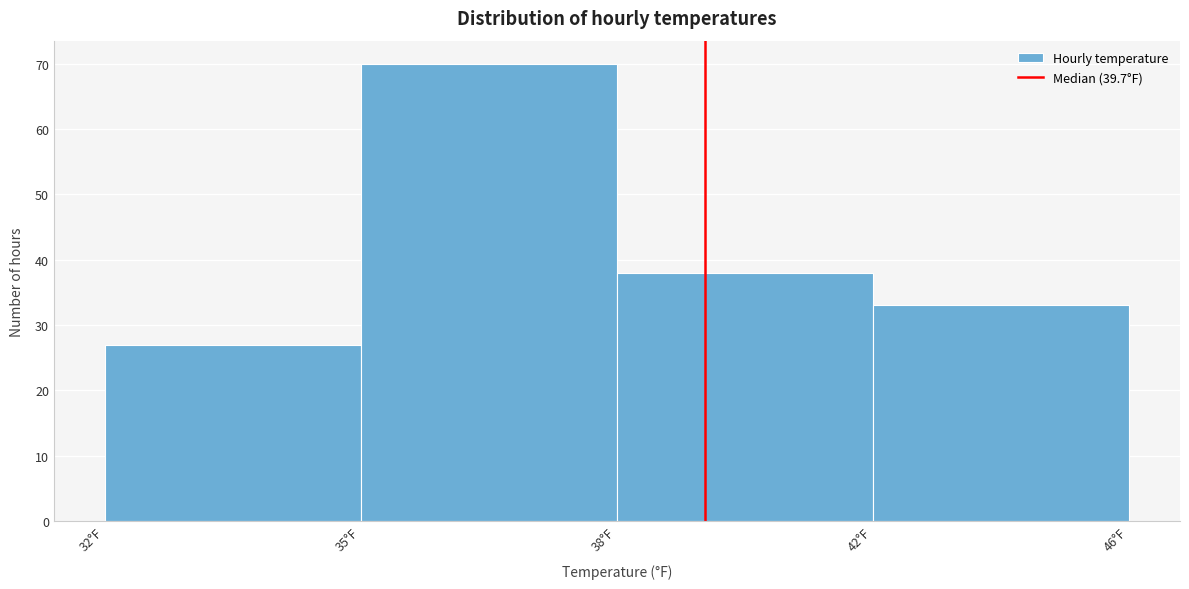

Reading left to right, what are all the values shown in this chart?

27	70	38	33